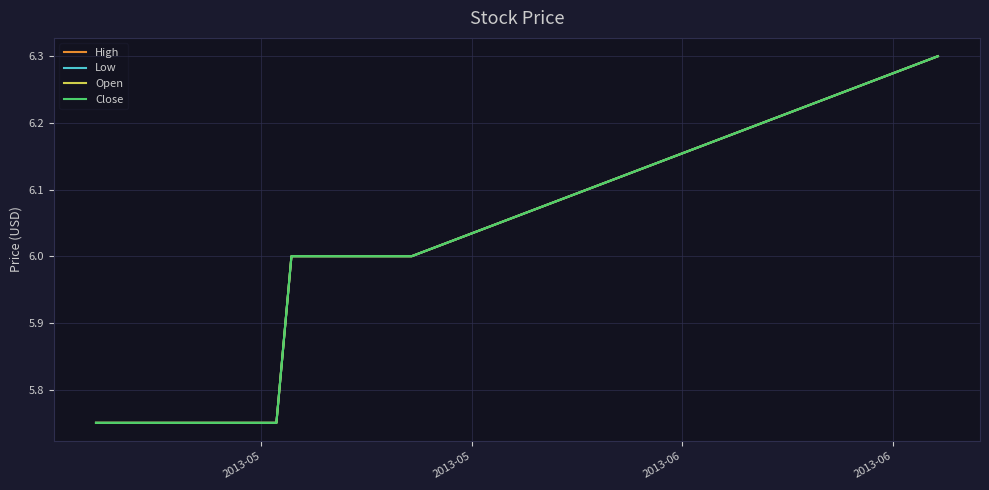

What is the average value of the Close series?

5.9